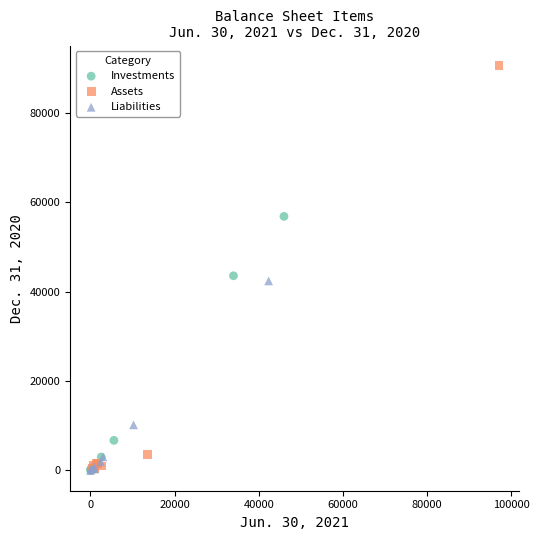

Which series reaches the maximum Y coordinate?

Assets